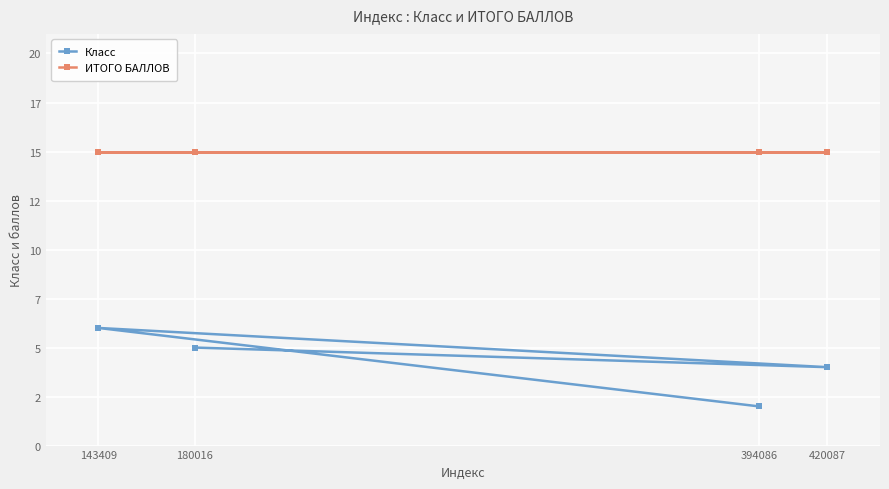

Which series has the largest total across all categories?

ИТОГО БАЛЛОВ